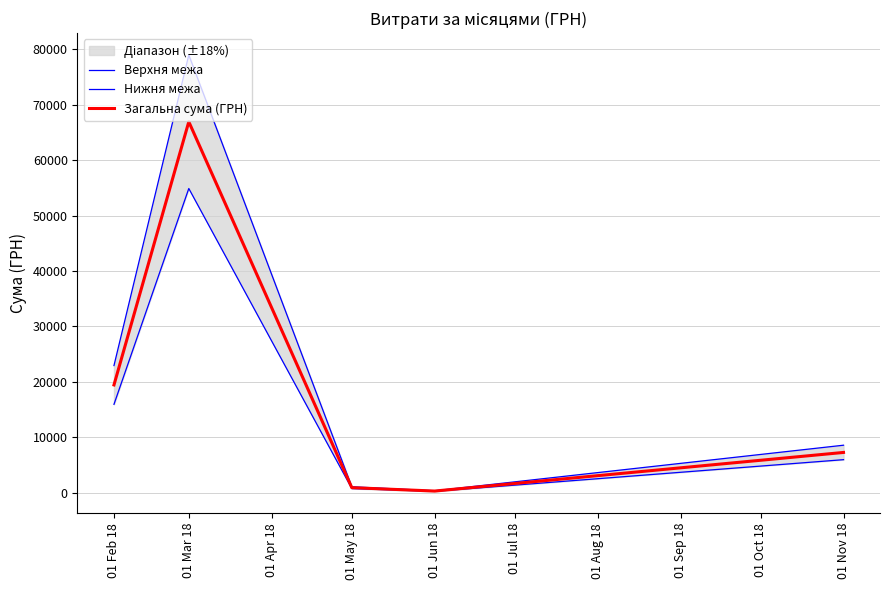

At which label is Загальна сума (ГРН) closest to 33607?

01 Feb 18